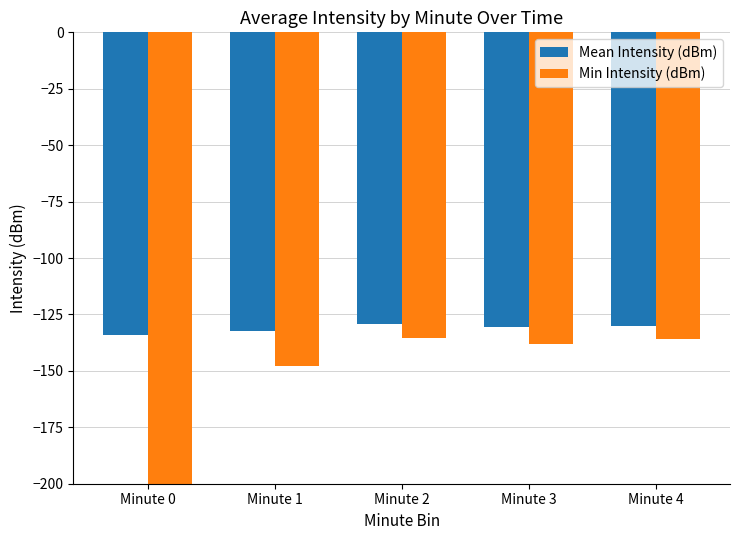

Between Minute 1 and Minute 4, which series saw the biggest shift?

Min Intensity (dBm)